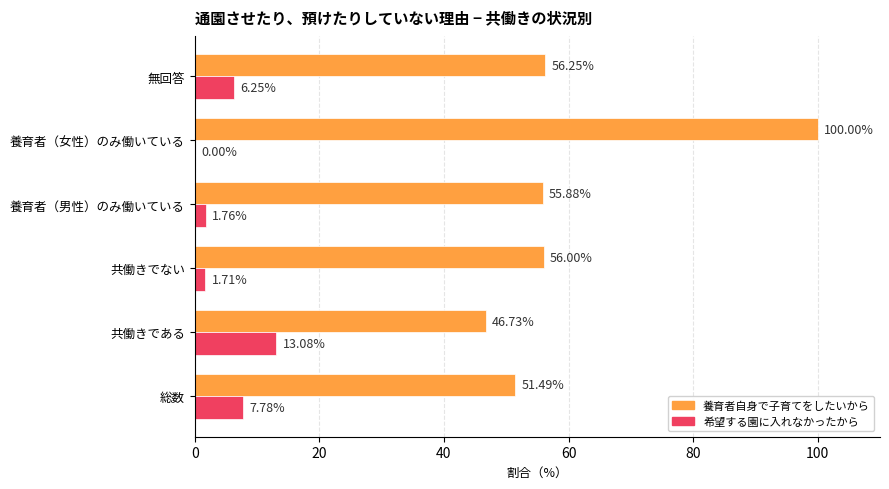

What is the average value of the 養育者自身で子育てをしたいから series?

61.1